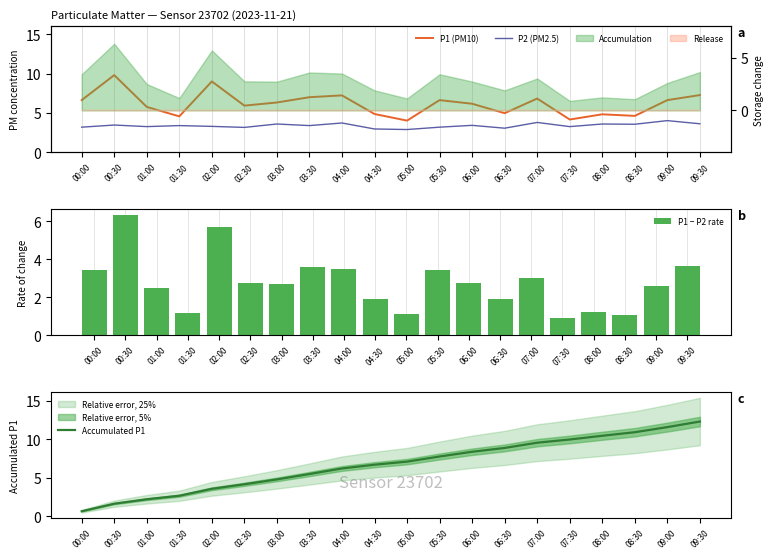

True or false: P2 (PM2.5) has a value of 3.3 at 02:00.

True